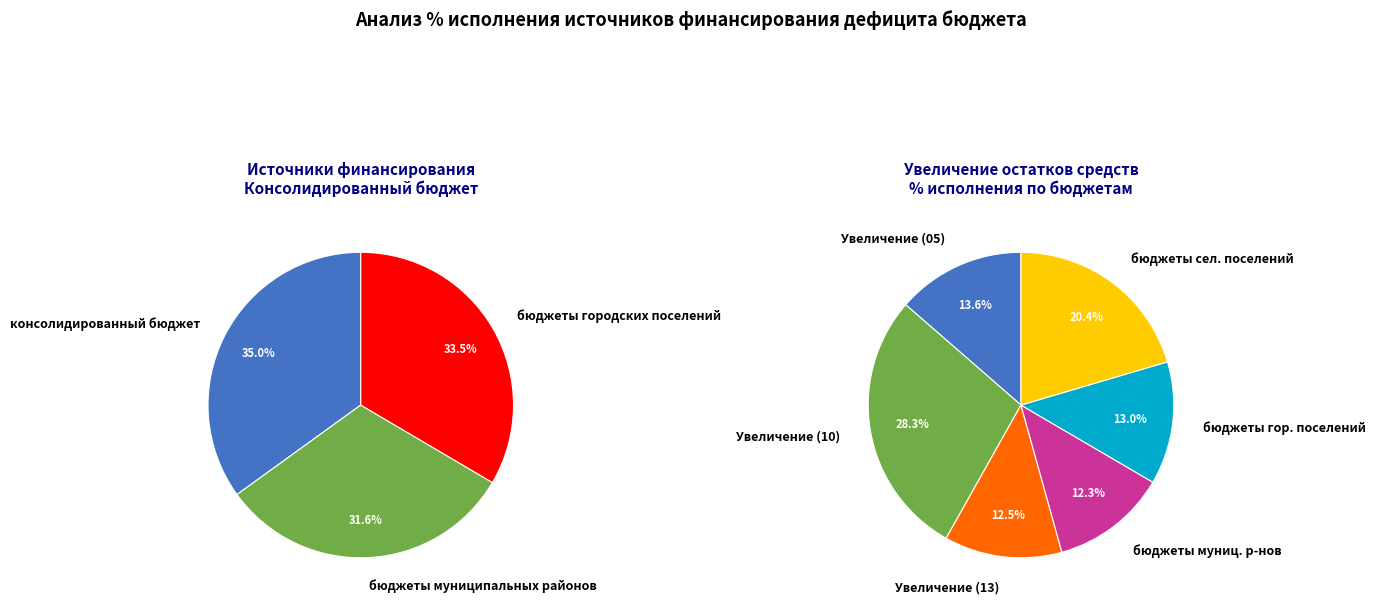

Which has a higher value, Увеличение (13) or бюджеты сельских поселений?

бюджеты сельских поселений